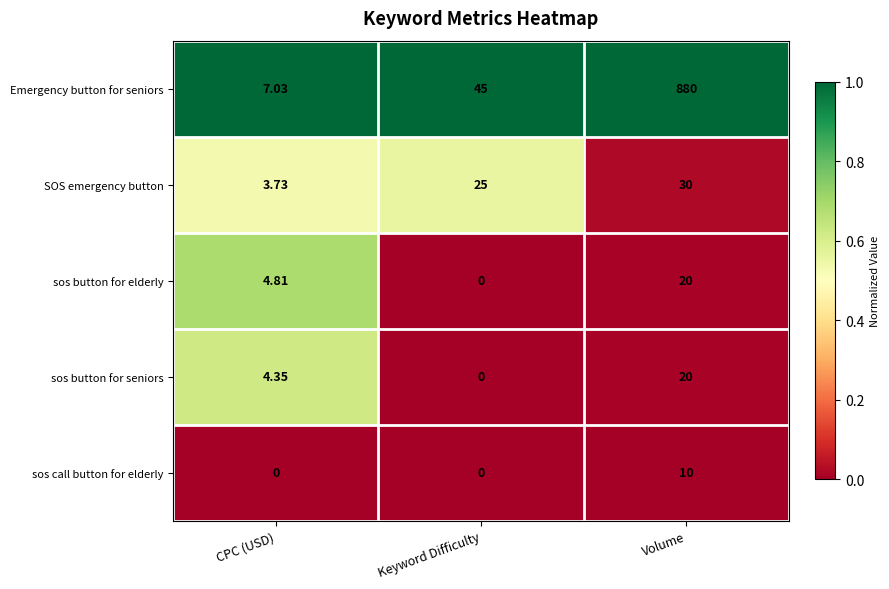

Which series has the largest total across all categories?

Emergency button for seniors